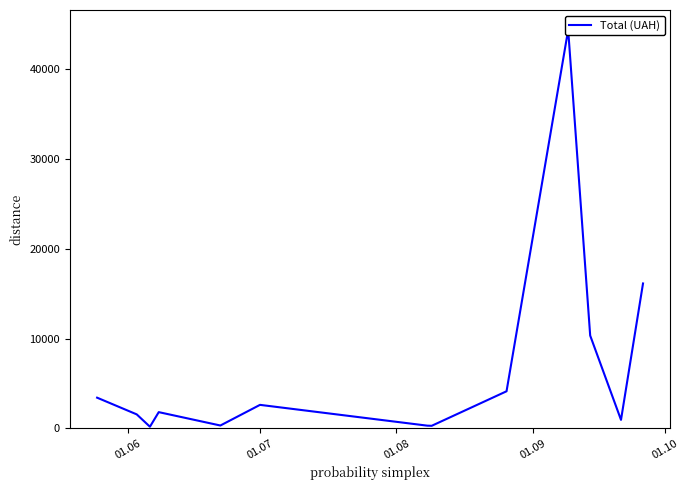

The chart shows a value of 456.1 at 7. True or false?

False